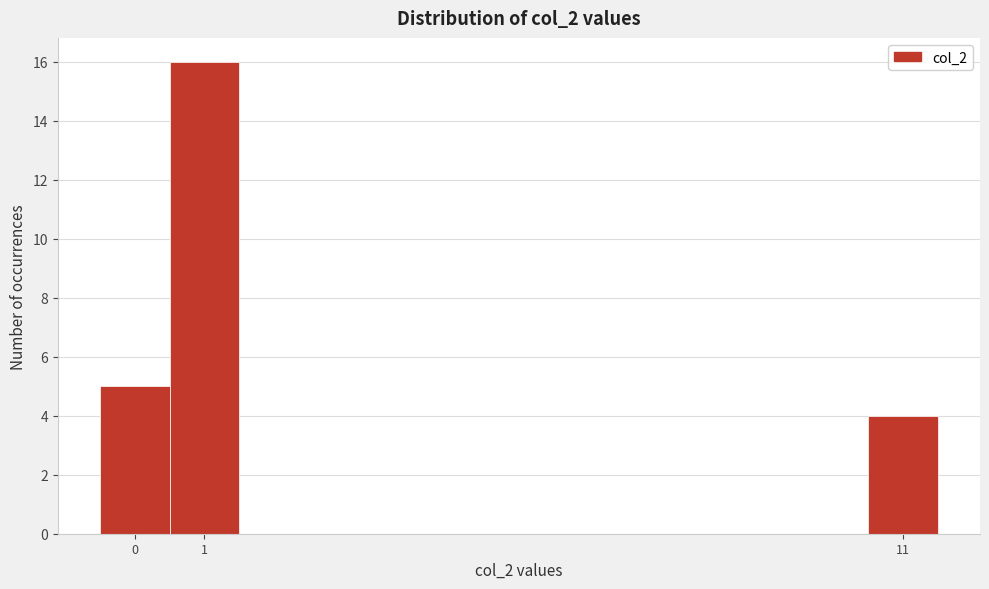

Over which range of the x-axis is the bar tallest?

0.5 to 1.5